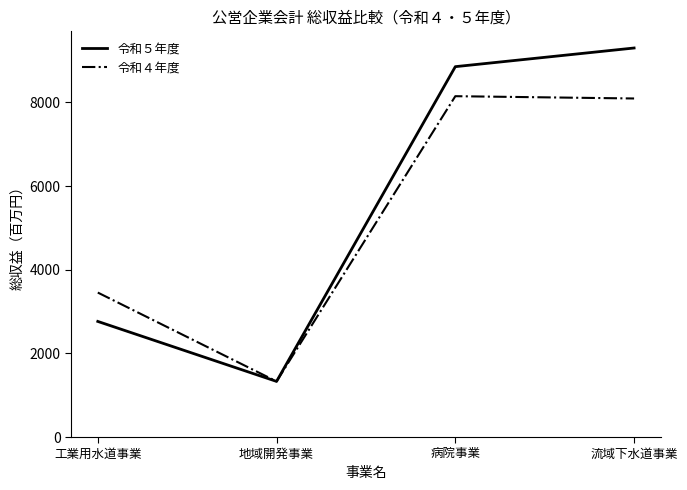

Is the value of 令和４年度 at 工業用水道事業 greater than the value of 令和５年度 at 地域開発事業?

Yes